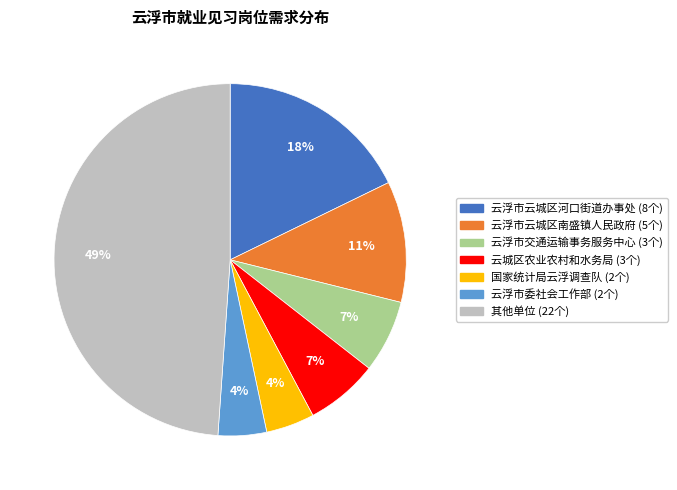

To the nearest percent, what is the average slice percentage?

14%